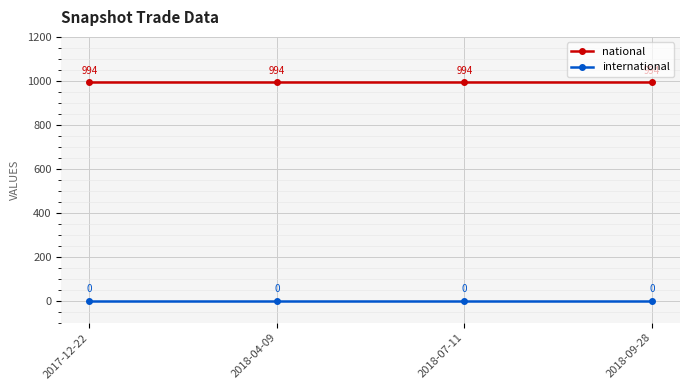

What is the spread (max minus min) of values at 2017-12-22?

994